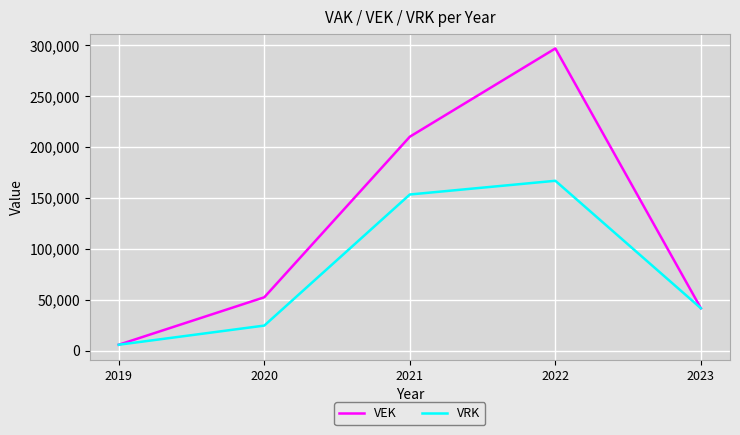

Reading right to left, list all the values displayed in this chart.

VEK: 41485	296547	209902	52259	5666
VRK: 41485	166634	153164	24469	5666